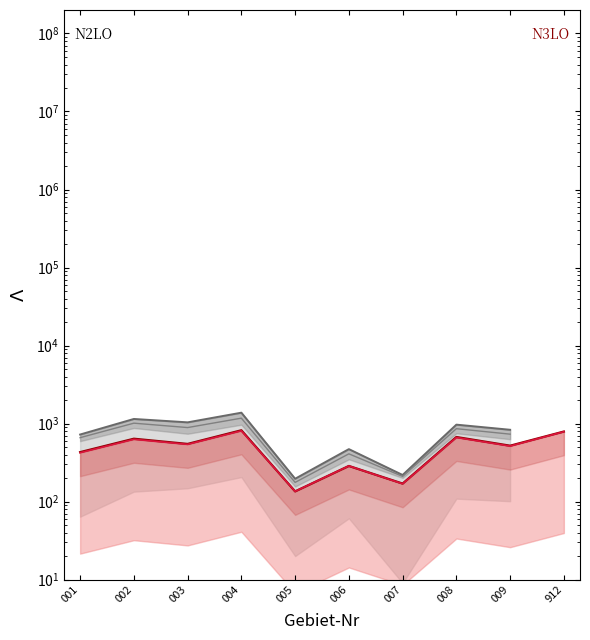

How many values in A are above zero?

9